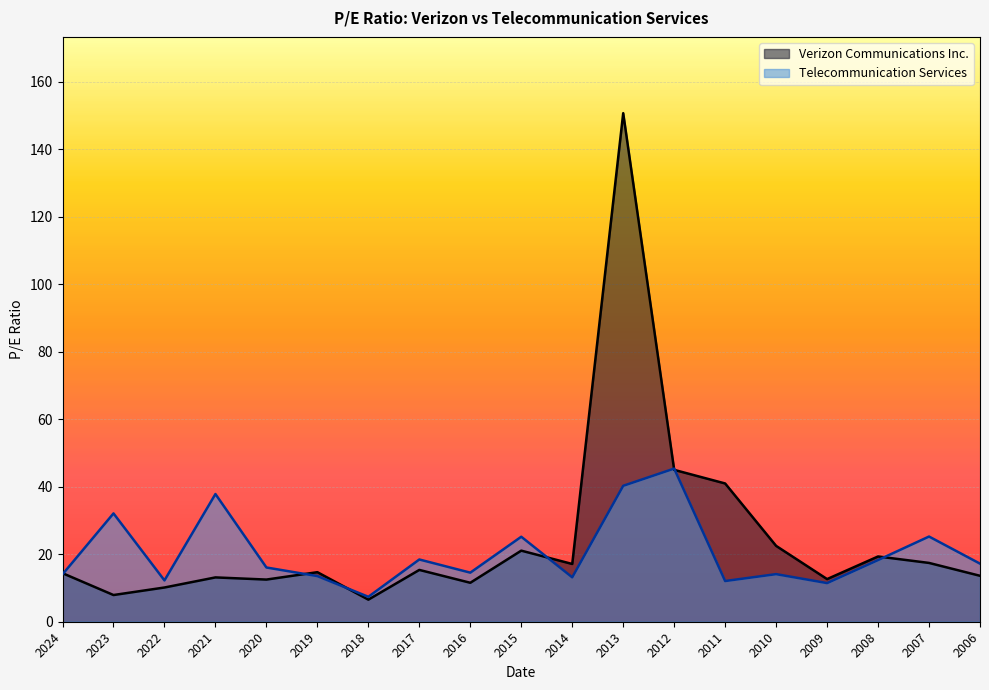

At which label is Verizon Communications Inc. closest to 78?

2012